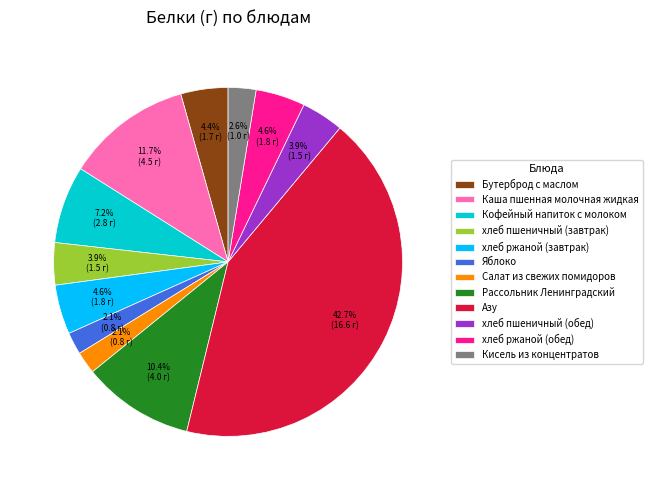

Which has a higher value, хлеб ржаной (завтрак) or Кисель из концентратов?

хлеб ржаной (завтрак)